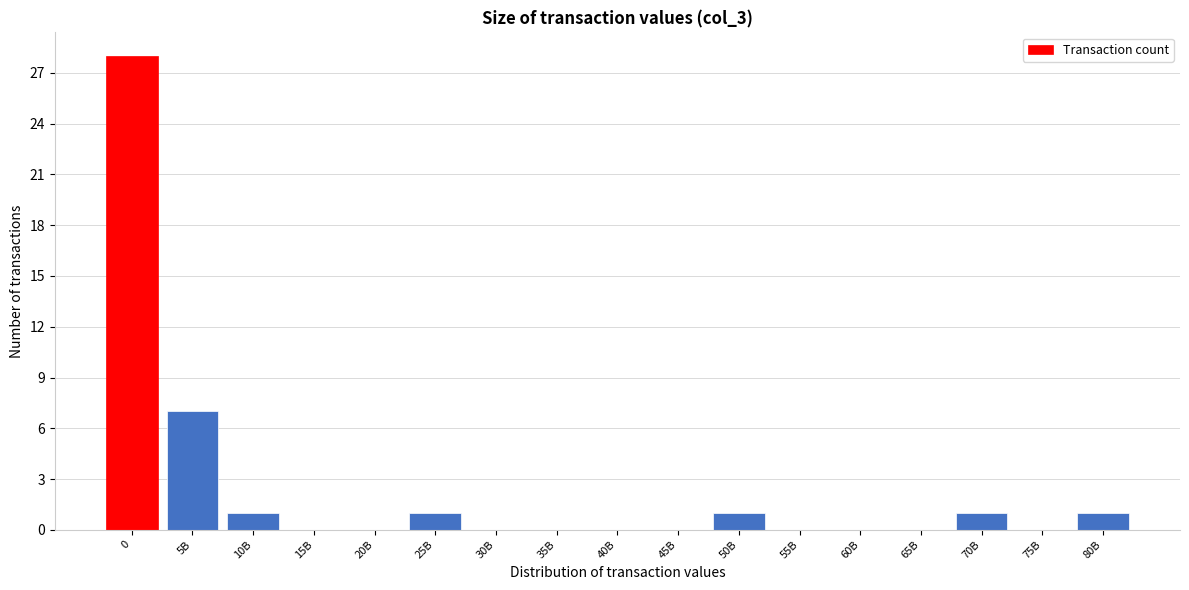

Reading left to right, extract all data points from this chart.

0=28	5B=7	10B=1	15B=0	20B=0	25B=1	30B=0	35B=0	40B=0	45B=0	50B=1	55B=0	60B=0	65B=0	70B=1	75B=0	80B=1